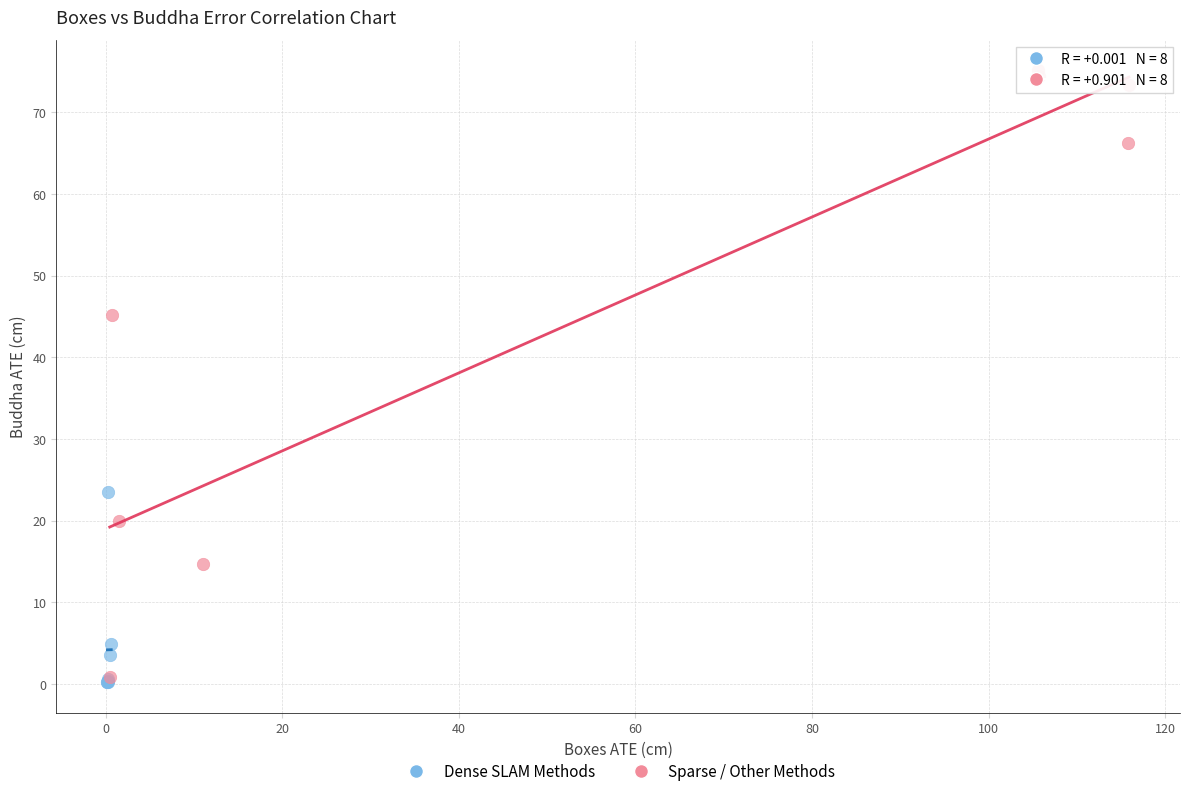

Which series has the largest Y range (max minus min)?

Sparse / Other Methods